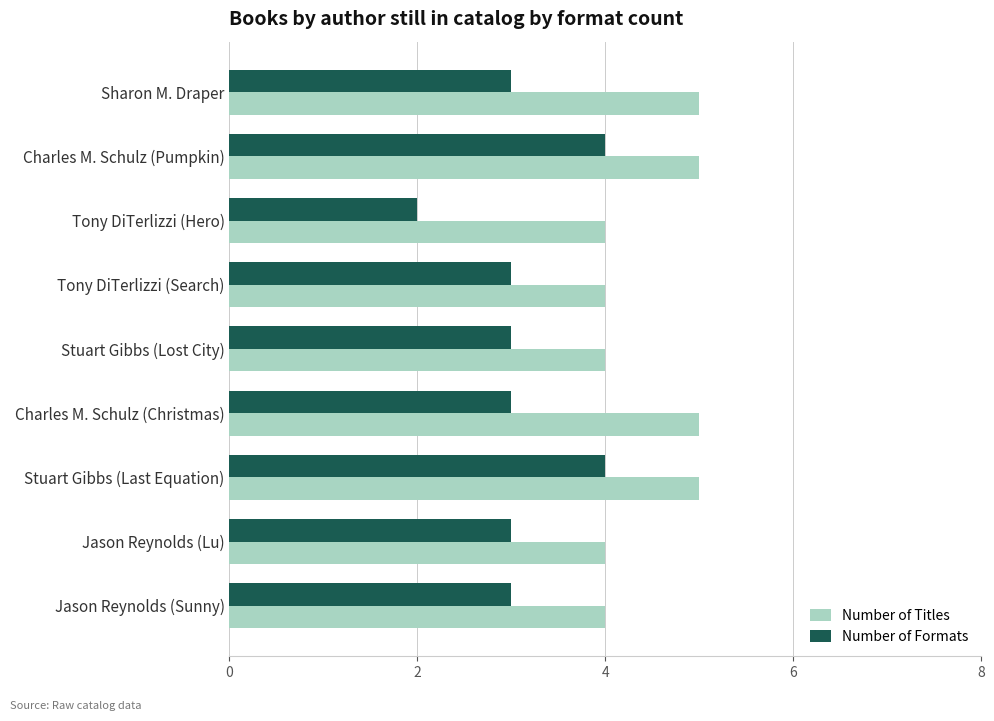

What is the average value of the Number of Formats series?

3